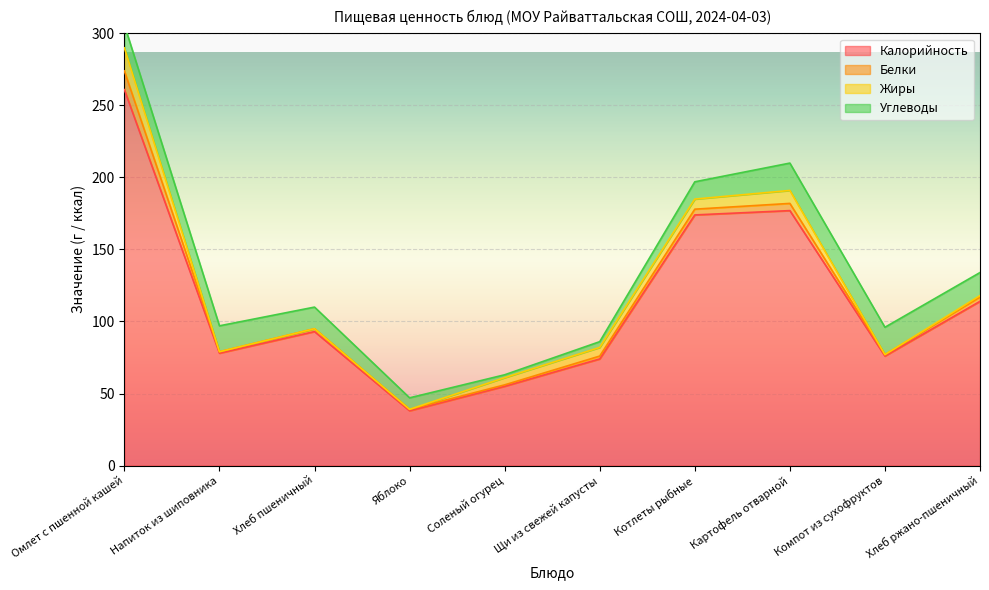

The Углеводы series shows 5 at Хлеб пшеничный. True or false?

False